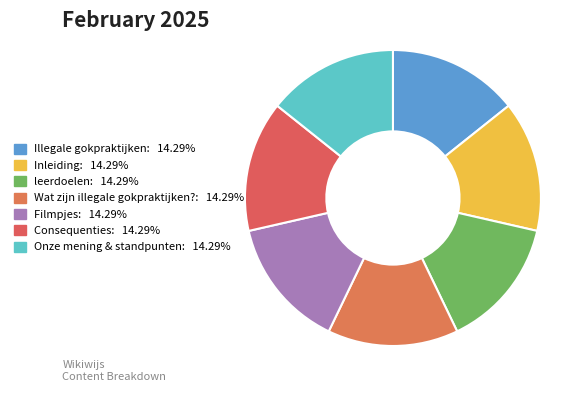

To the nearest percent, what percentage of the pie is Onze mening & standpunten?

14%